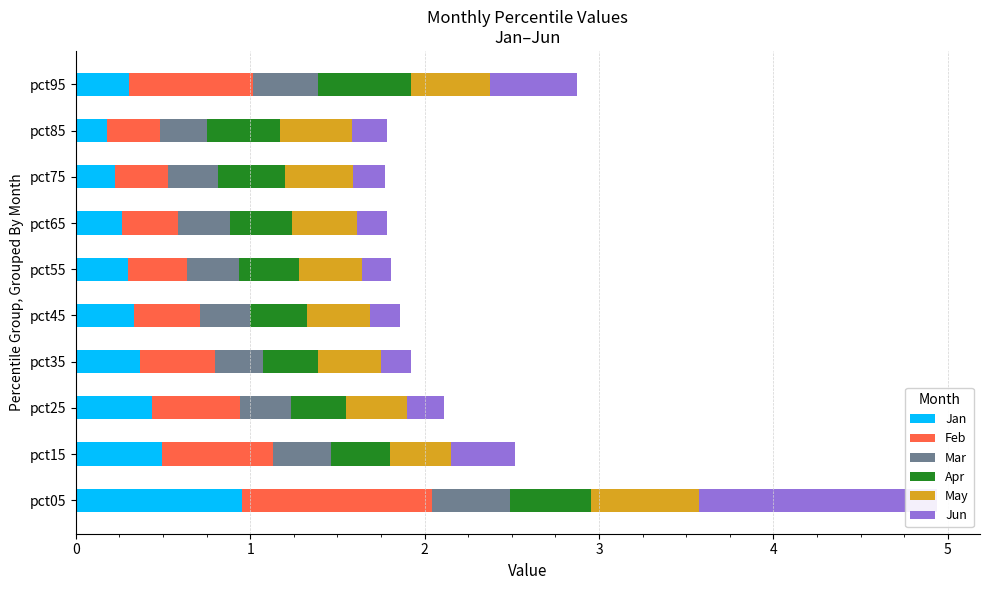

Which series changed the most between pct25 and pct35?

Feb